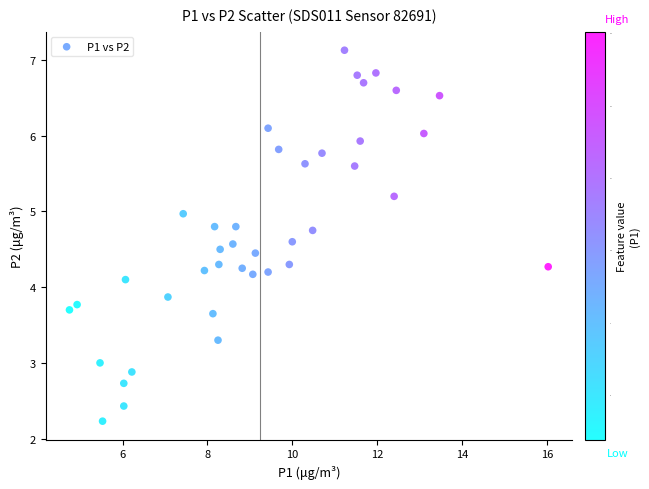

What is the range of Y values (max minus min)?

4.9